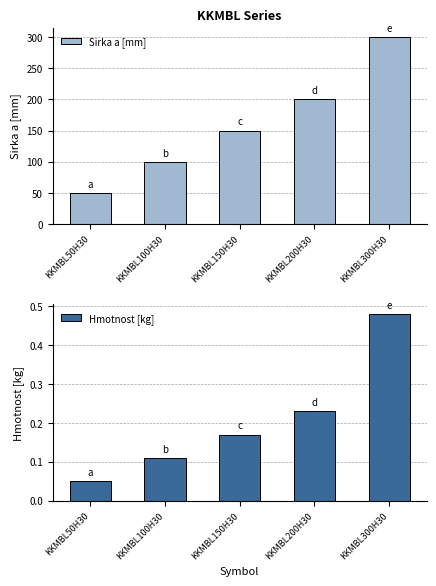

Reading left to right, extract all data points from this chart.

Sirka a [mm]: KKMBL50H30=50.0	KKMBL100H30=100.0	KKMBL150H30=150.0	KKMBL200H30=200.0	KKMBL300H30=300.0
Hmotnost [kg]: KKMBL50H30=0.1	KKMBL100H30=0.1	KKMBL150H30=0.2	KKMBL200H30=0.2	KKMBL300H30=0.5